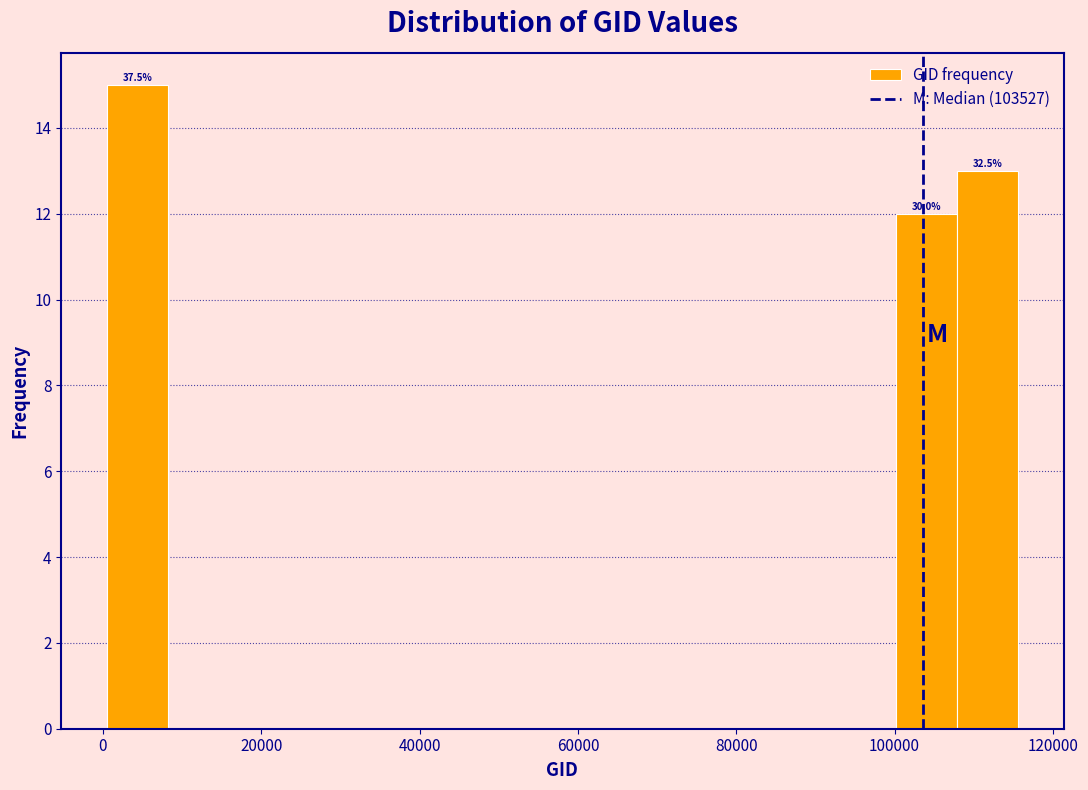

Read against the x-axis, roughly where is the centre of the tallest bar?

4000